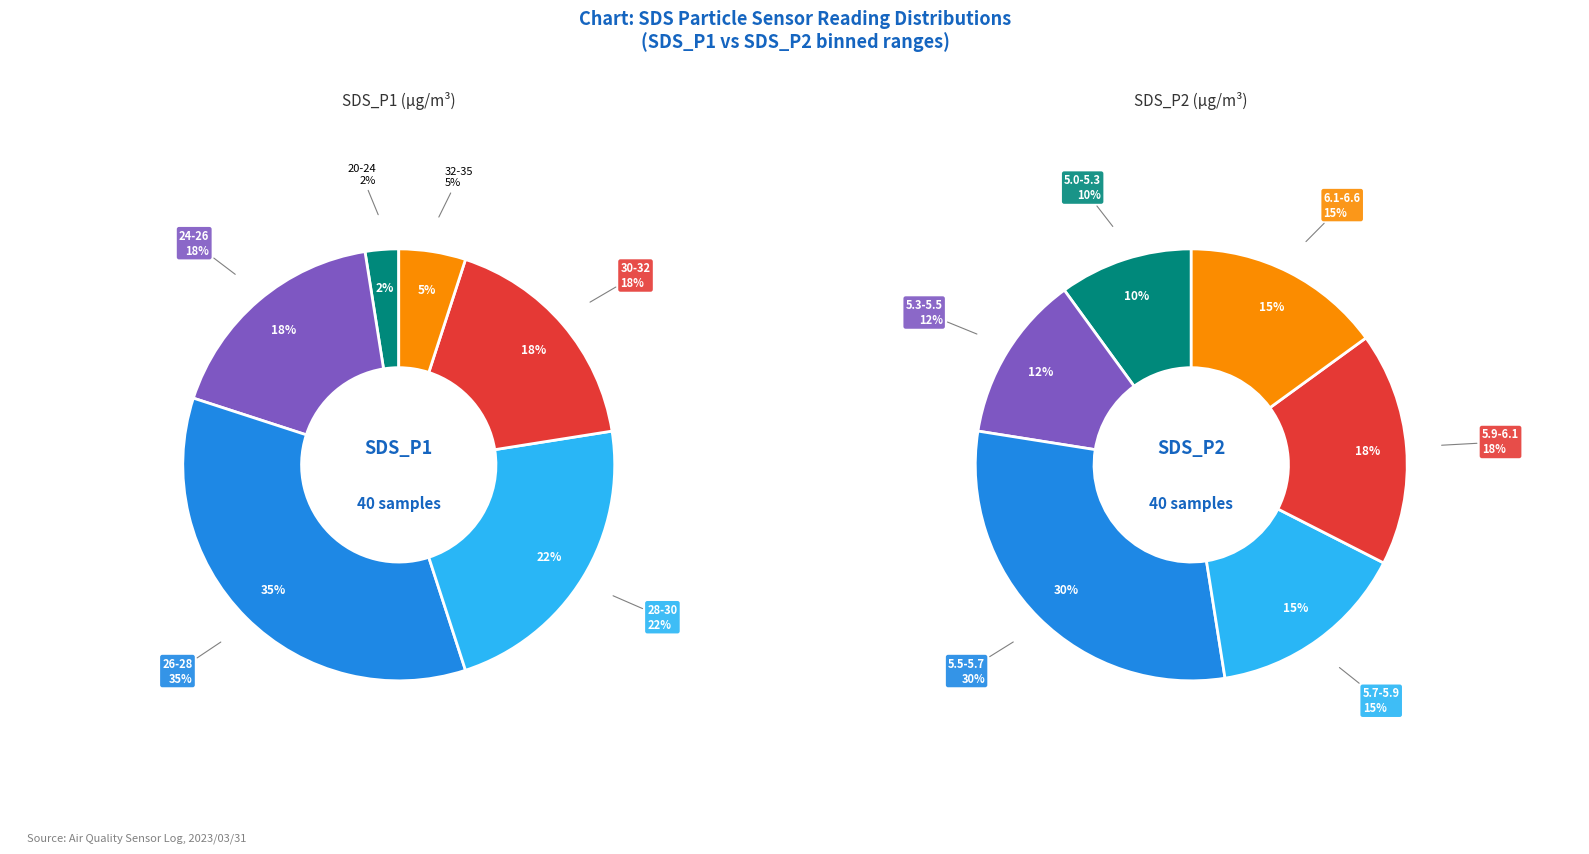

Does 5 account for over 50% of the chart?

No